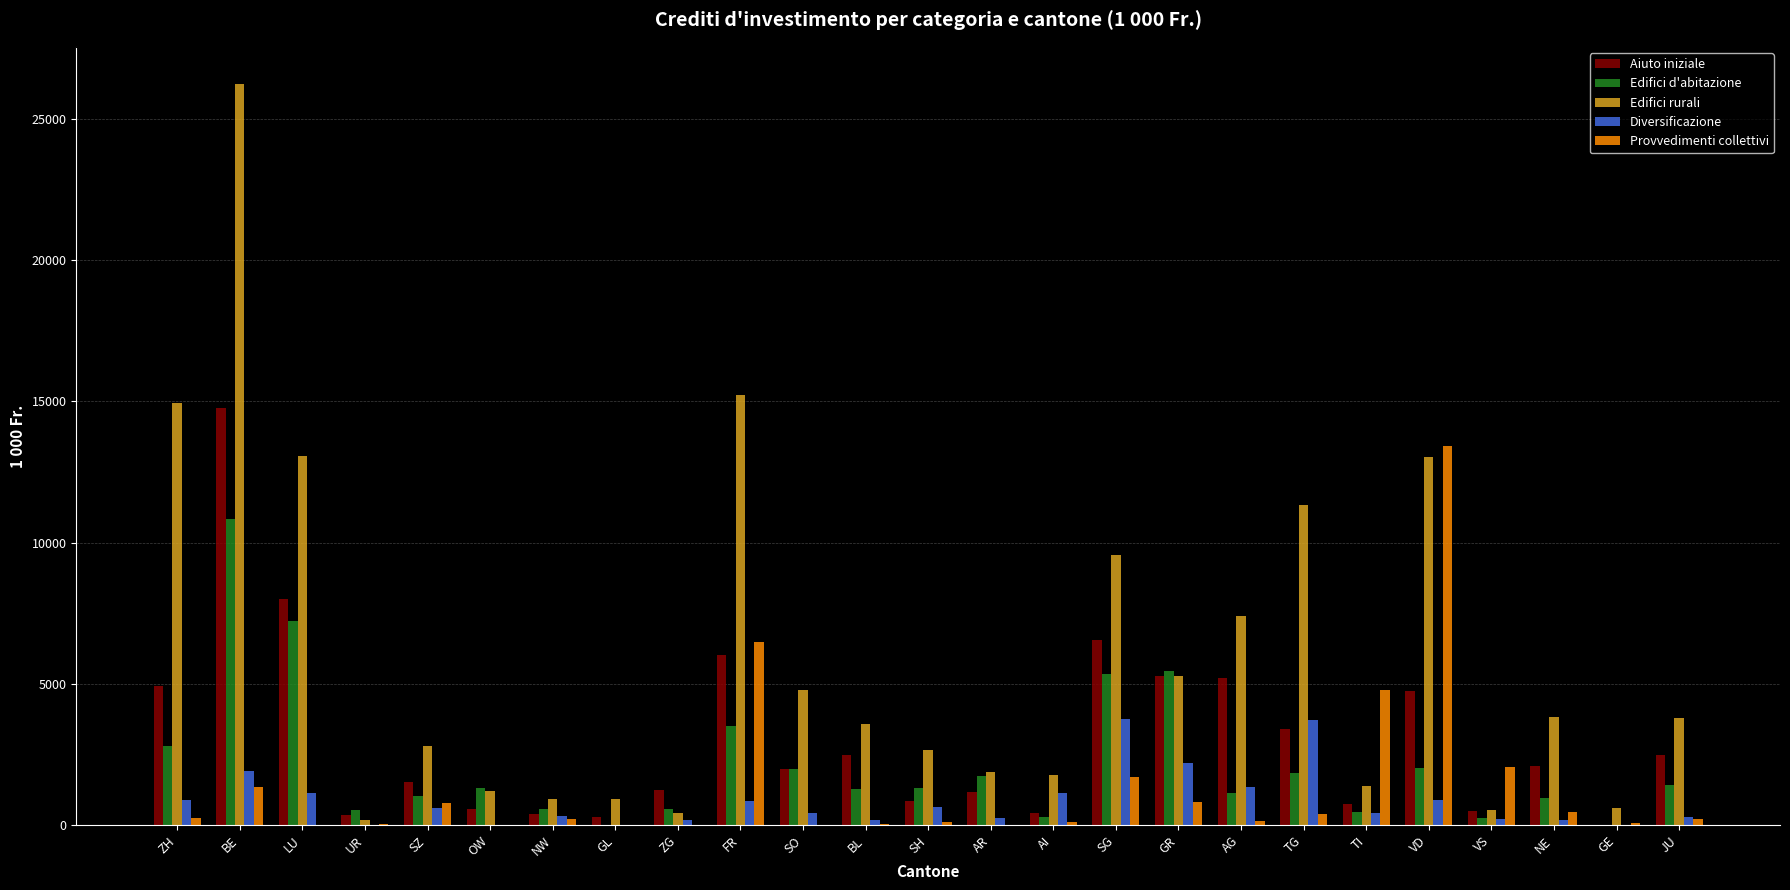

Which series changed the most between TG and VD?

Provvedimenti collettivi